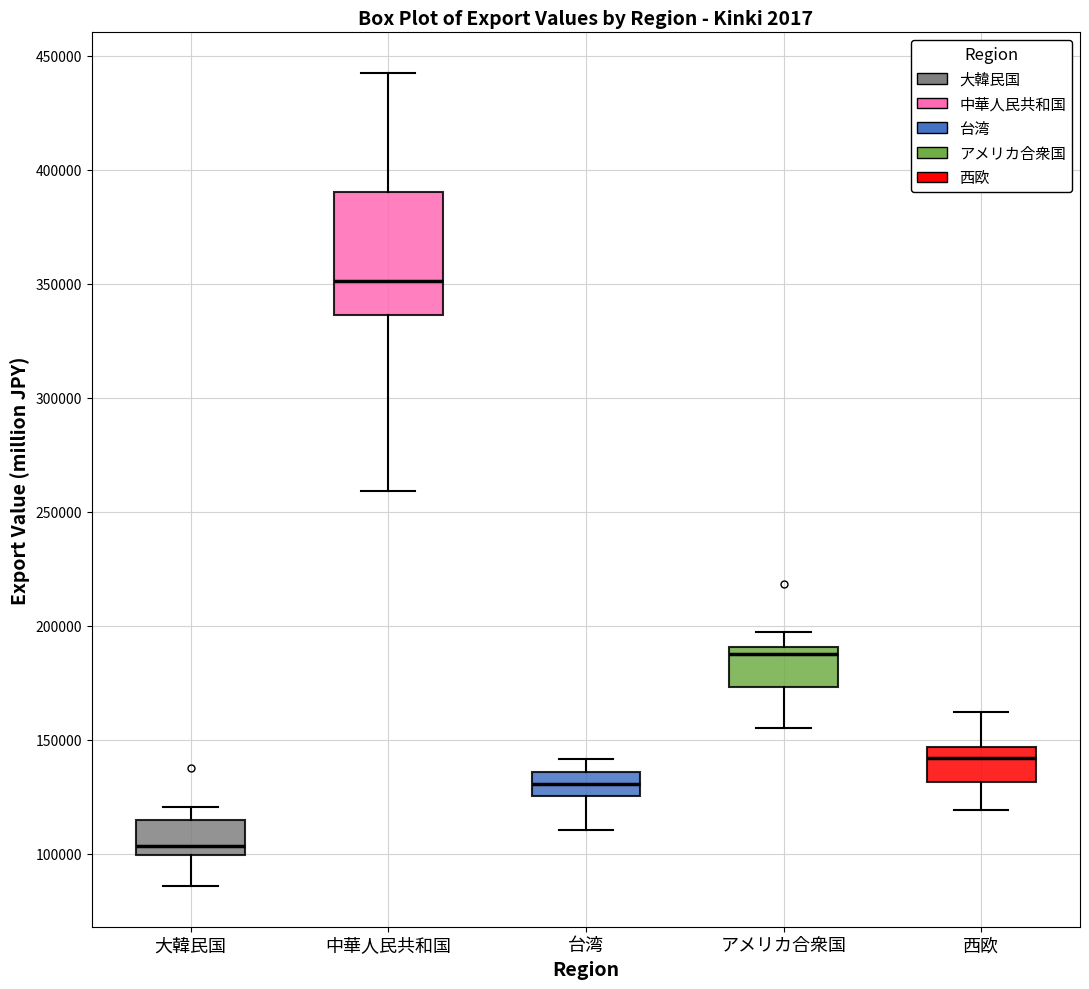

Reading left to right, transcribe this box plot: for each box, give where its median line is, the range the box spans, and where its two whiskers end, as read against the y-axis. The values are not printed on the chart, so give them approximately, as read against the axis.

大韓民国: median 105000, box 100000 to 115000, whiskers 85000 to 120000
中華人民共和国: median 350000, box 335000 to 390000, whiskers 260000 to 440000
台湾: median 130000, box 125000 to 135000, whiskers 110000 to 140000
アメリカ合衆国: median 190000 (just below the box's upper edge), box 175000 to 190000, whiskers 155000 to 195000
西欧: median 140000, box 130000 to 145000, whiskers 120000 to 160000